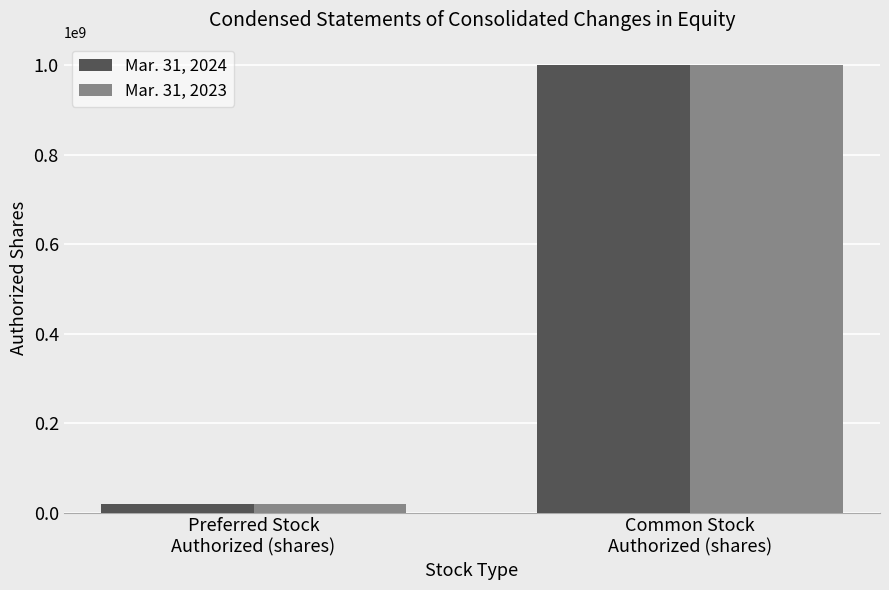

What is the difference between the maximum and minimum values in the Mar. 31, 2023 series?

980000000